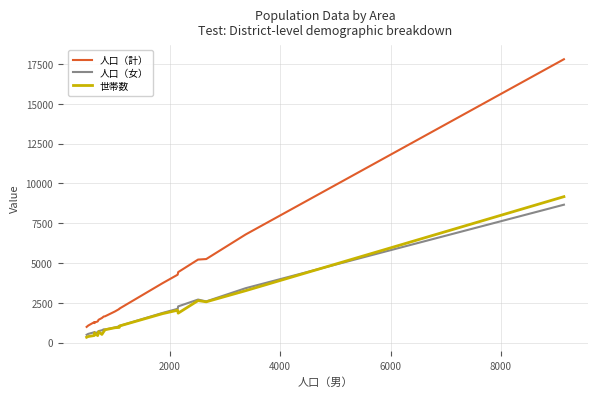

What is the average value of the 人口（計） series?

3357